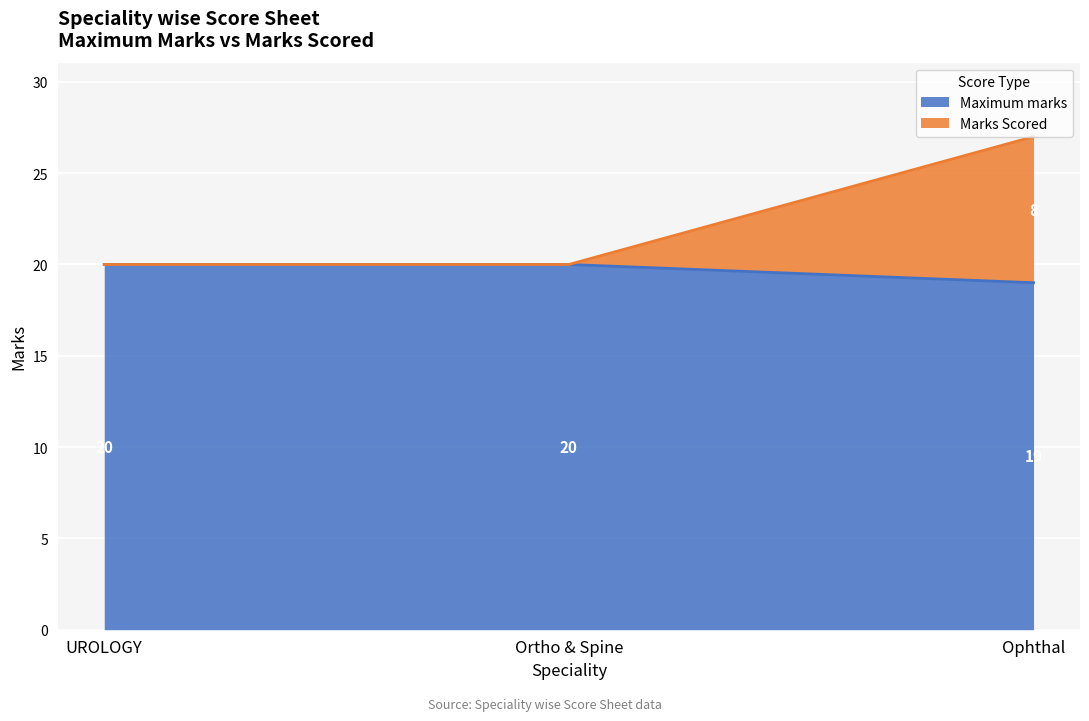

Count the number of categories in the chart.

3